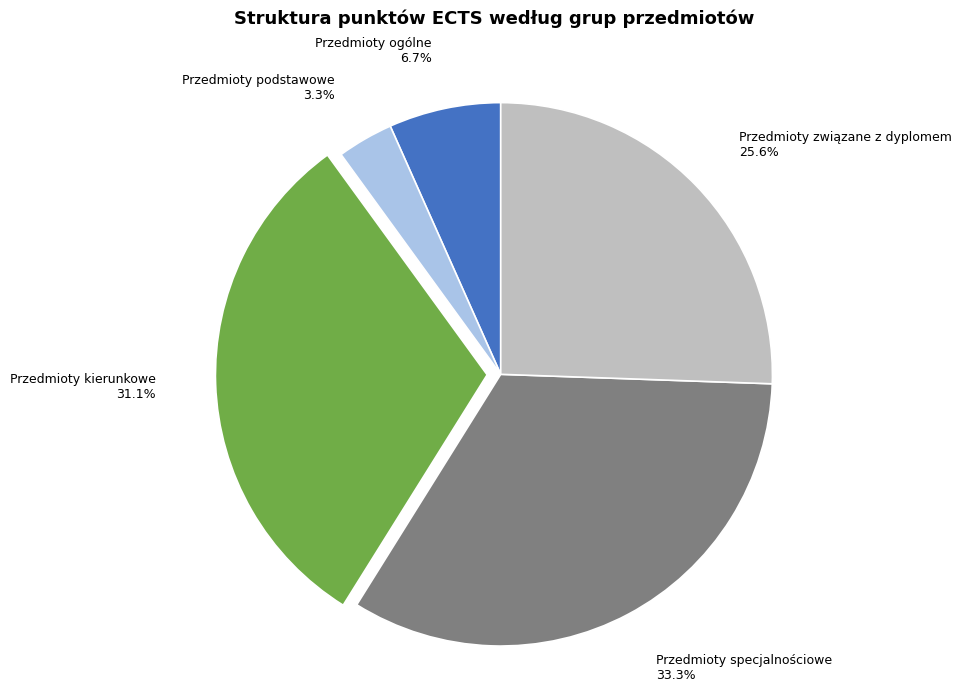

Is it true that Przedmioty związane z dyplomem is 26% of the pie?

True